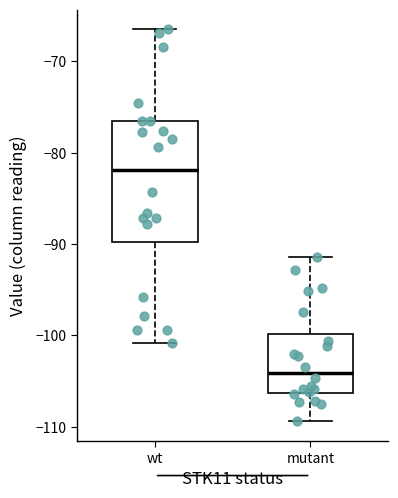

Reading left to right, transcribe this box plot: for each box, give where its median line is, the range the box spans, and where its two whiskers end, as read against the y-axis. The values are not printed on the chart, so give them approximately, as read against the axis.

wt: median -82, box -90 to -76, whiskers -101 to -66
mutant: median -104, box -106 to -100, whiskers -109 to -91